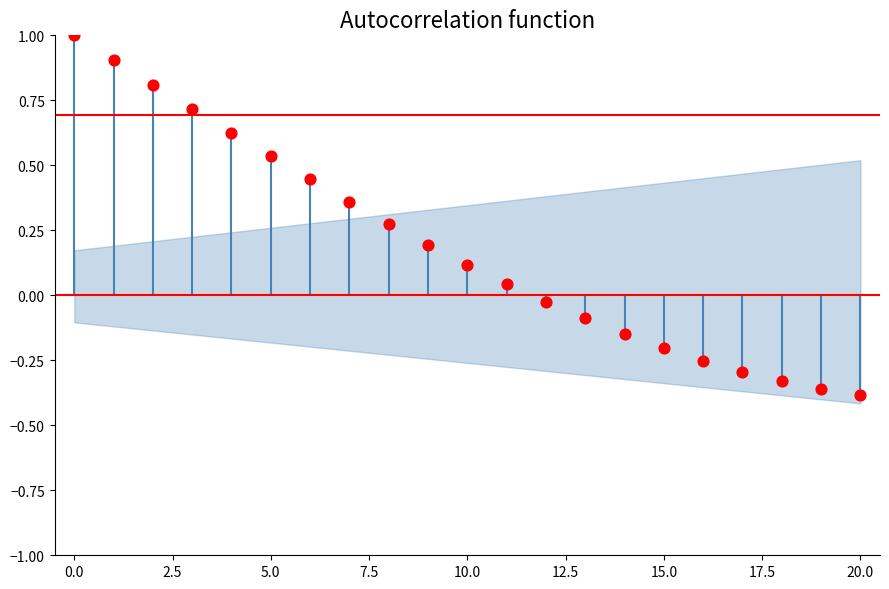

What is the range of Y values (max minus min)?

1.4